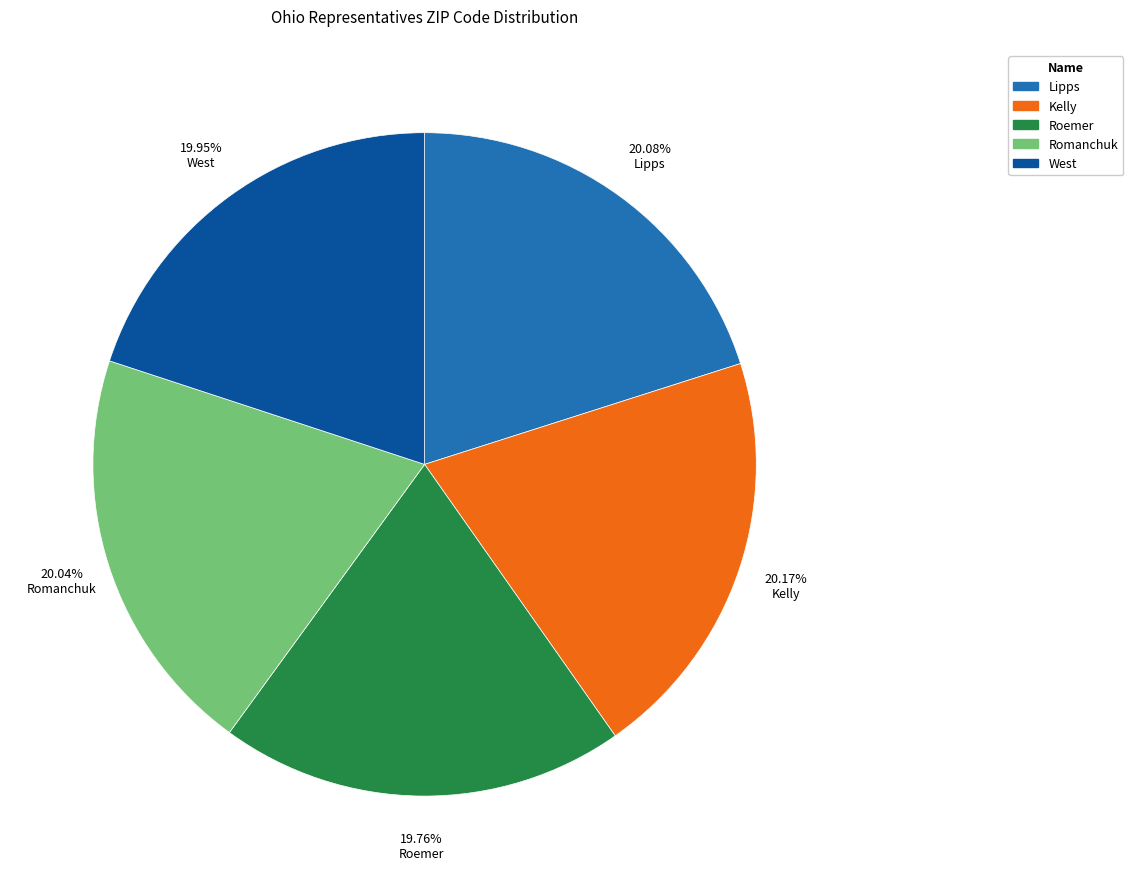

Count the number of slices in the pie.

5